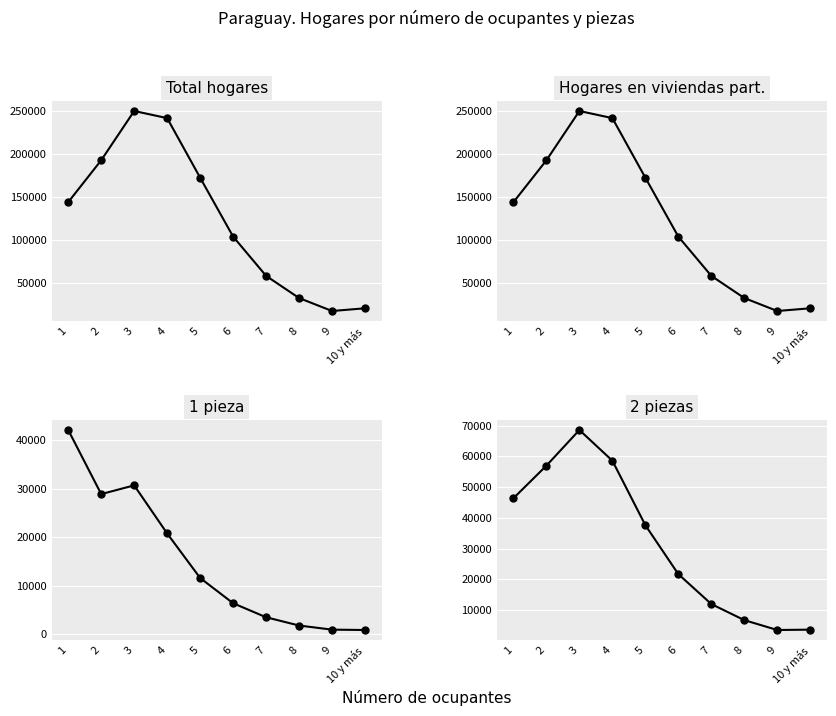

Between 3 and 10 y más, which series saw the biggest shift?

Total